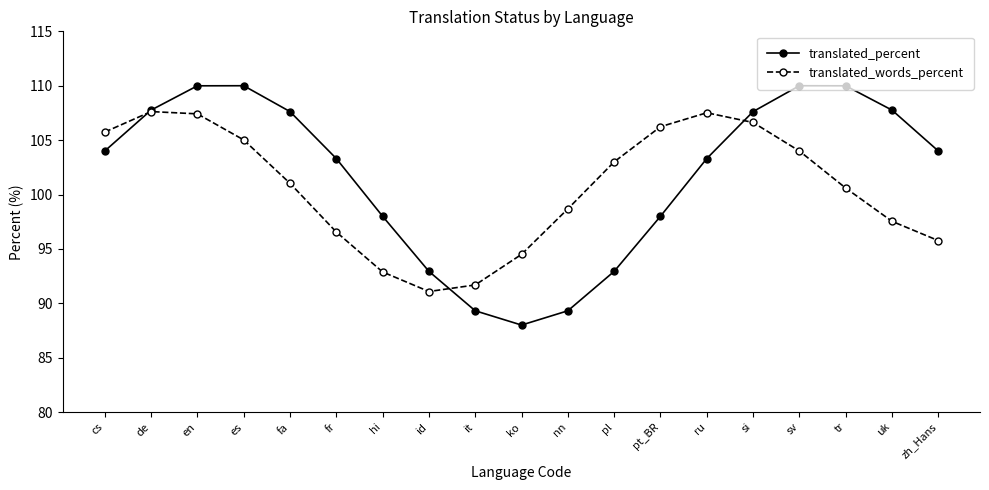

What is the average value of the translated_percent series?

101.8